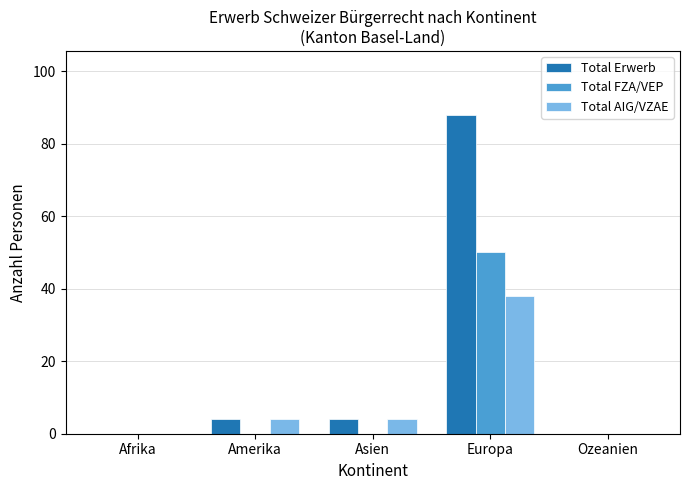

Which series has the largest total across all categories?

Total Erwerb